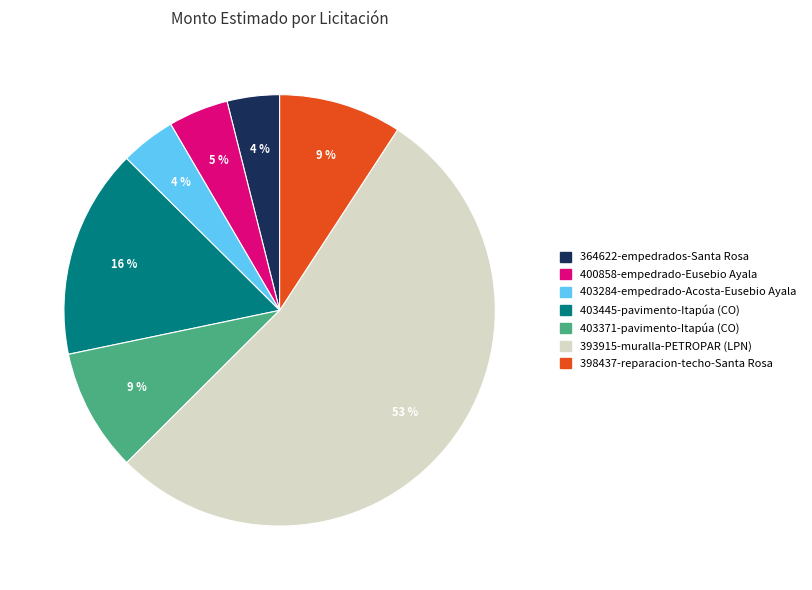

To the nearest percent, what is the average slice percentage?

14%